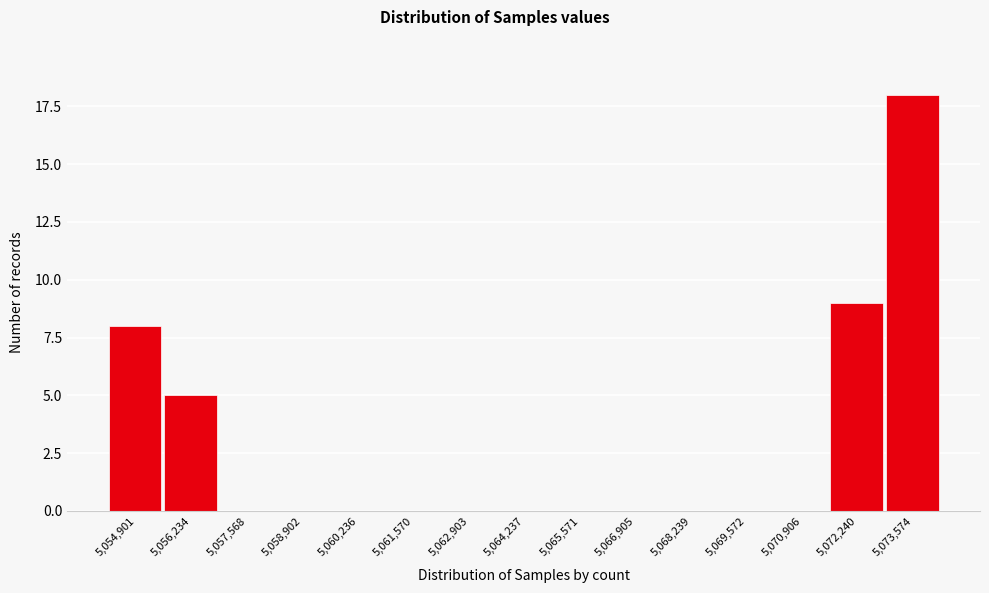

Reading right to left, extract all data points from this chart.

5,073,574=18	5,072,240=9	5,070,906=0	5,069,572=0	5,068,239=0	5,066,905=0	5,065,571=0	5,064,237=0	5,062,903=0	5,061,570=0	5,060,236=0	5,058,902=0	5,057,568=0	5,056,234=5	5,054,901=8